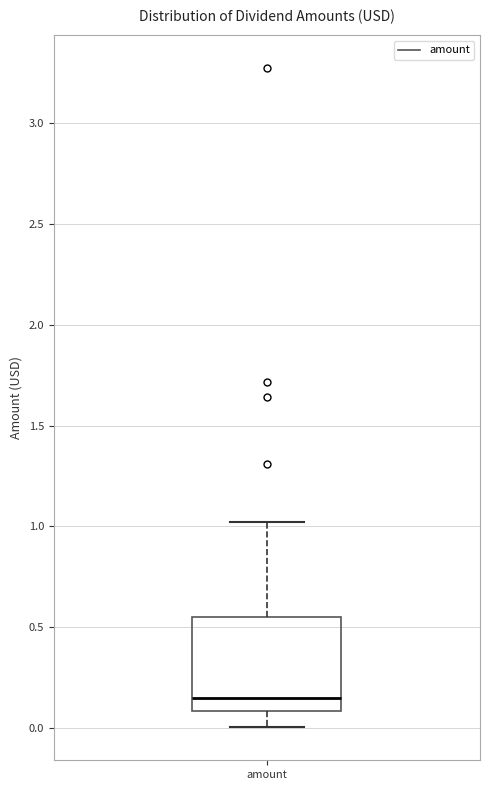

Transcribe this box plot: give where the median line is, the range the box spans, and where the two whiskers end, as read against the y-axis. The values are not printed on the chart, so give them approximately, as read against the axis.

median 0.15, box 0.10 to 0.55, whiskers 0.00 to 1.00